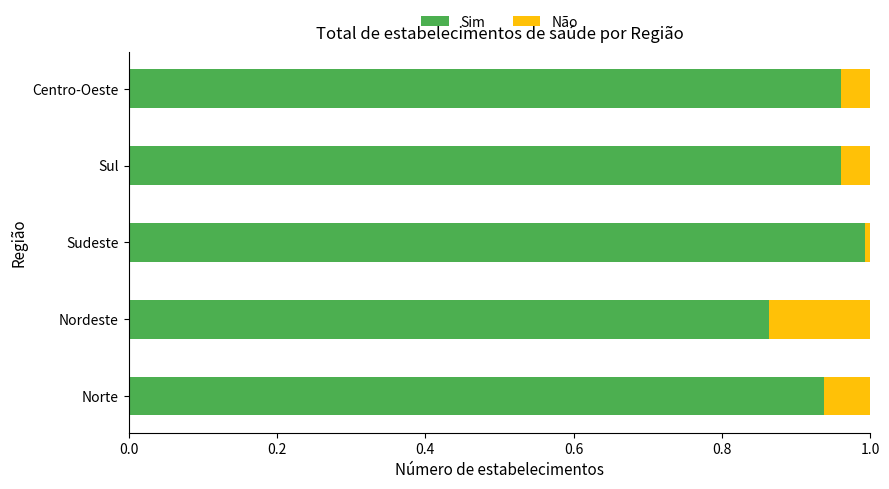

True or false: Sim has a value of 1.0 at Sul.

True